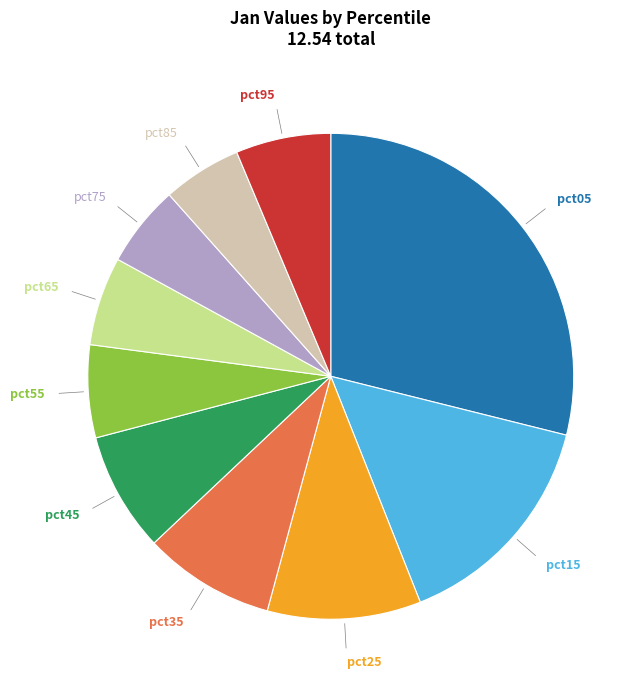

Approximately how many times larger is the value at pct55 compared to pct25?

0.6